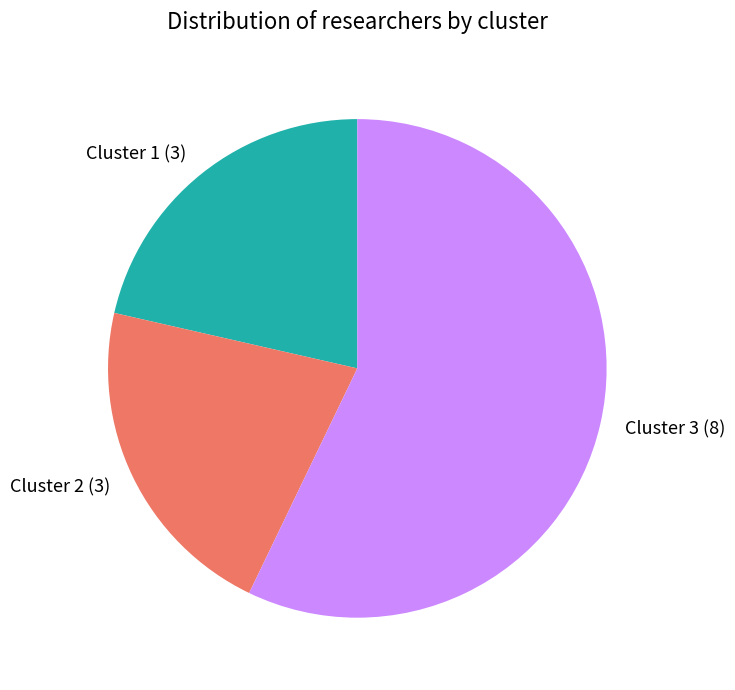

Approximately how many times larger is the value at Cluster 1 compared to Cluster 3?

0.4